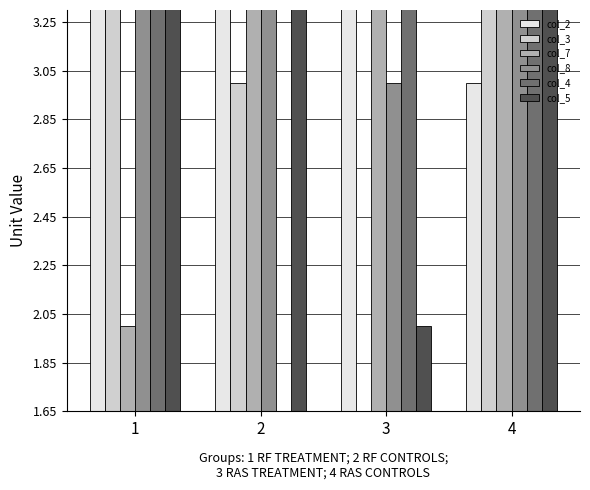

Which category has the highest value in the col_4 series?

3